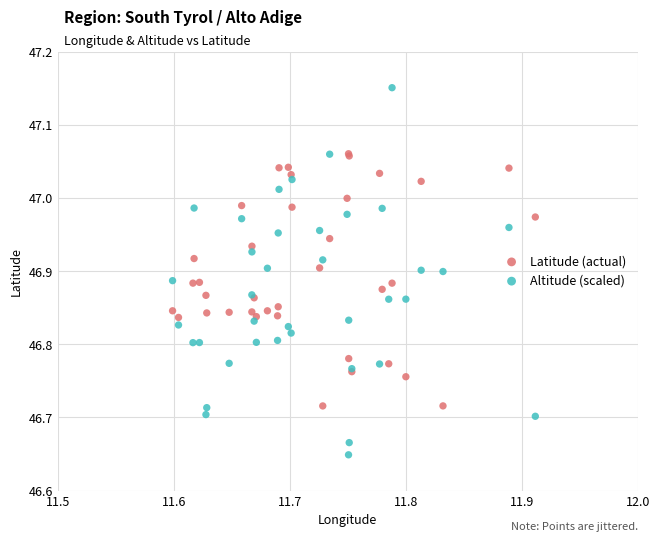

Which series contains the highest Y value?

Altitude (scaled)